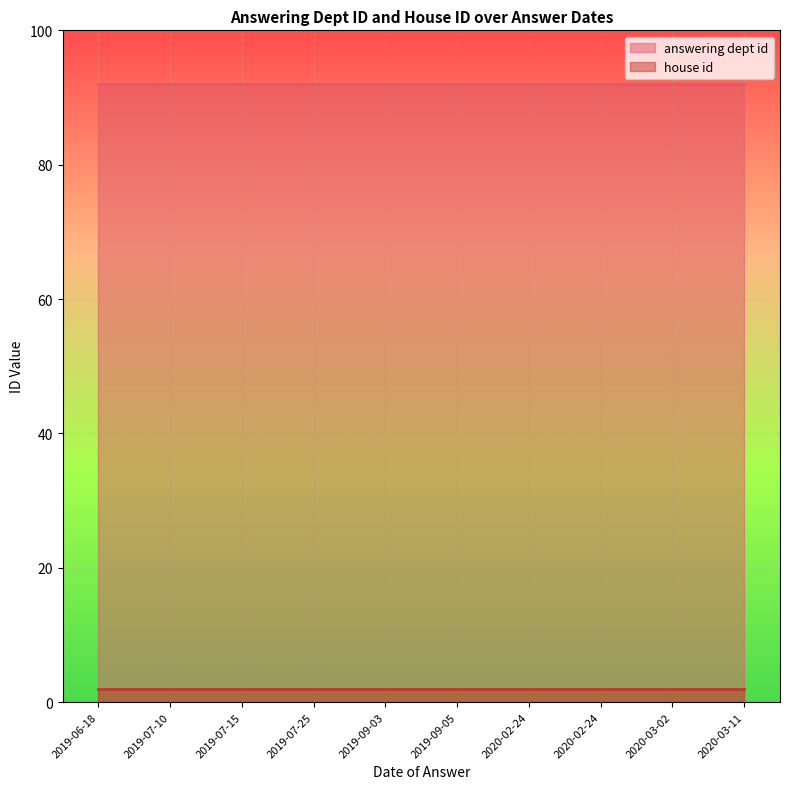

At how many categories does at least one series exceed 2?

10